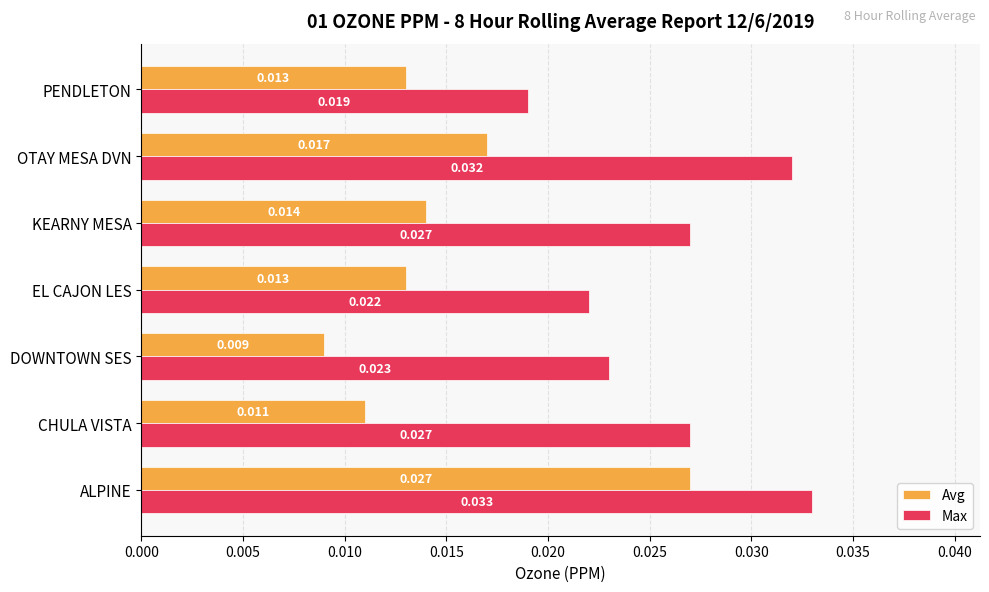

Which series has the largest total across all categories?

Max